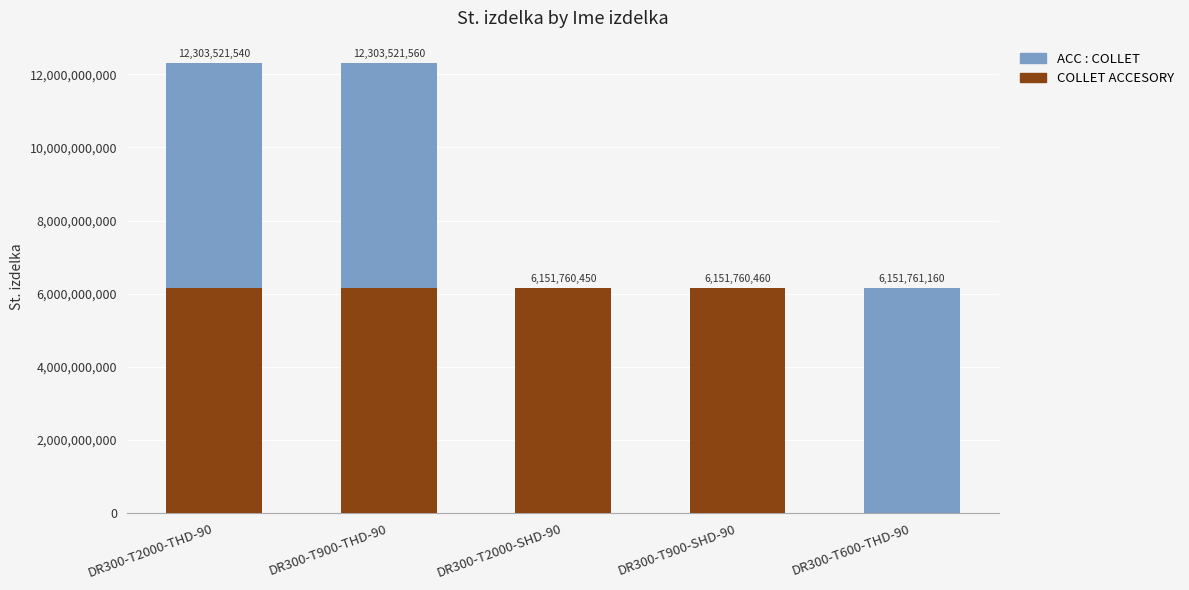

What value does the COLLET ACCESORY series have at DR300-T900-SHD-90?

6151760460